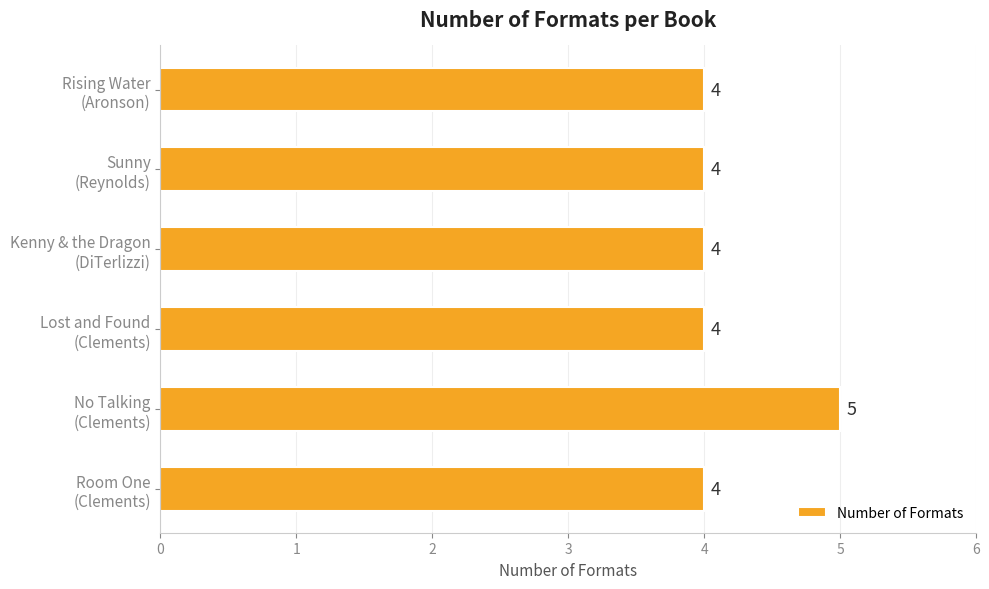

Are the bars grouped side by side (vs. stacked)?

No